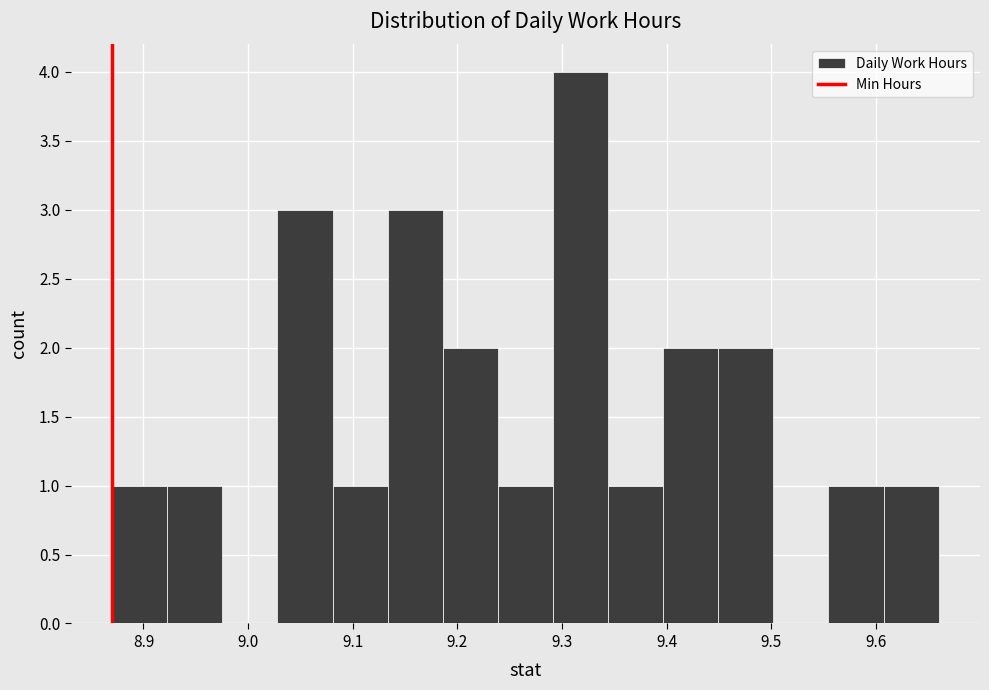

Reading left to right, transcribe this chart: for each bar, give the range it covers on the x-axis and its height. Neither the bar edges nor the heights are printed on the chart, so give them approximately, as read against the axes.

8.87 to 8.92: 1
8.92 to 8.98: 1
8.98 to 9.03: 0
9.03 to 9.08: 3
9.08 to 9.13: 1
9.13 to 9.19: 3
9.19 to 9.24: 2
9.24 to 9.29: 1
9.29 to 9.34: 4
9.34 to 9.40: 1
9.40 to 9.45: 2
9.45 to 9.50: 2
9.50 to 9.55: 0
9.55 to 9.61: 1
9.61 to 9.66: 1